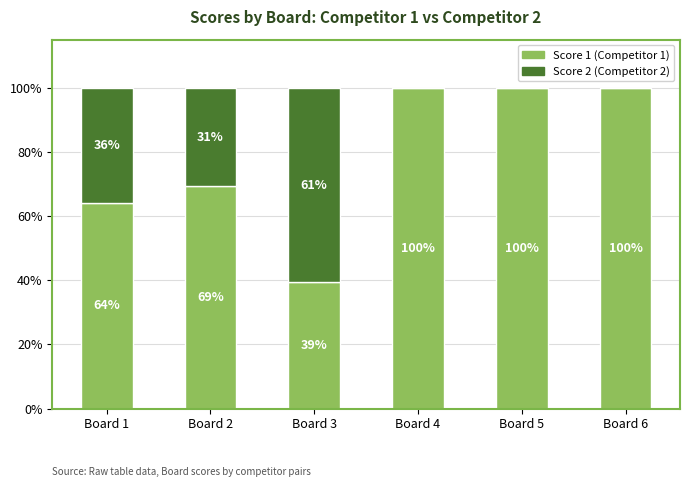

What is the highest value of the Score 1 (Competitor 1) series?

100.0